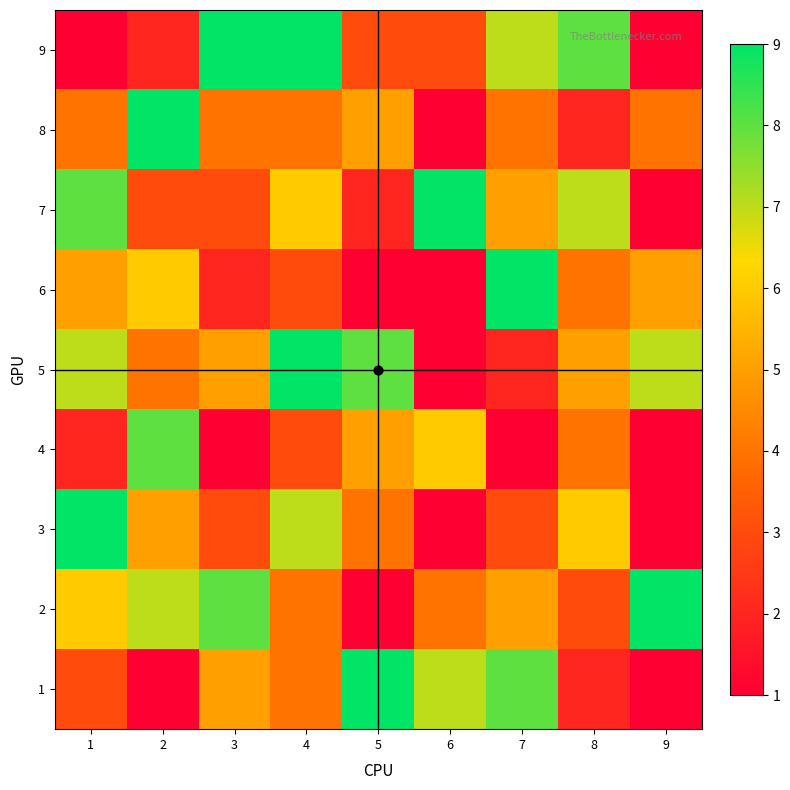

Rank the series at 1 from highest to lowest value.

3, 7, 5, 2, 6, 8, 1, 4, 9